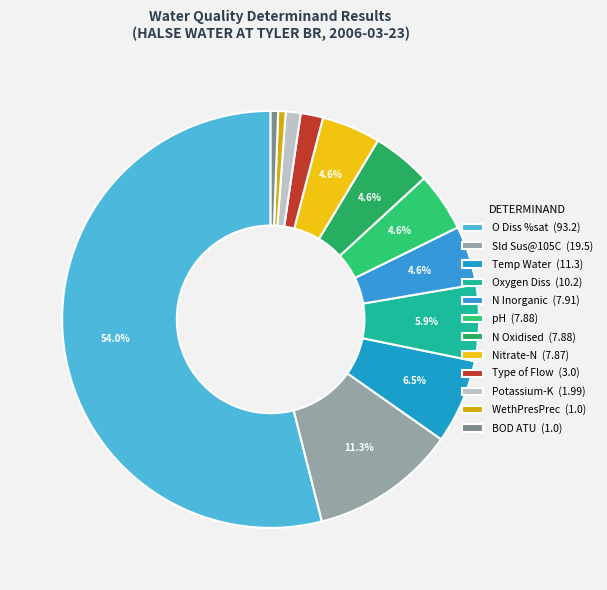

Count the number of slices in the pie.

12